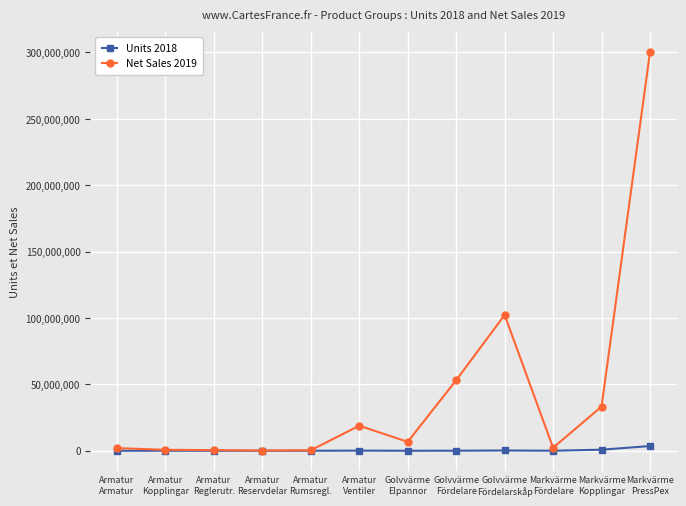

What is the lowest value of the Units 2018 series?

701